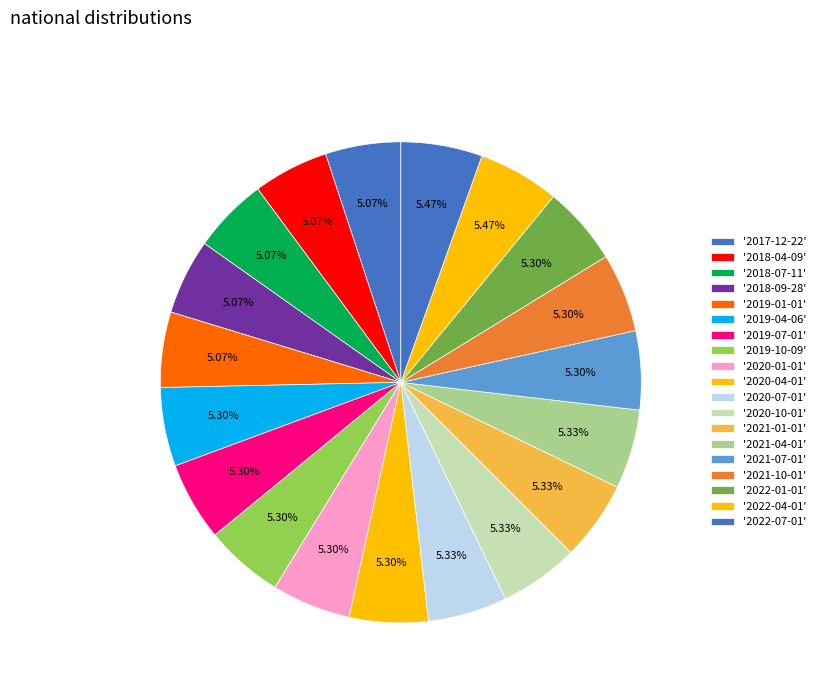

Count the number of slices in the pie.

19